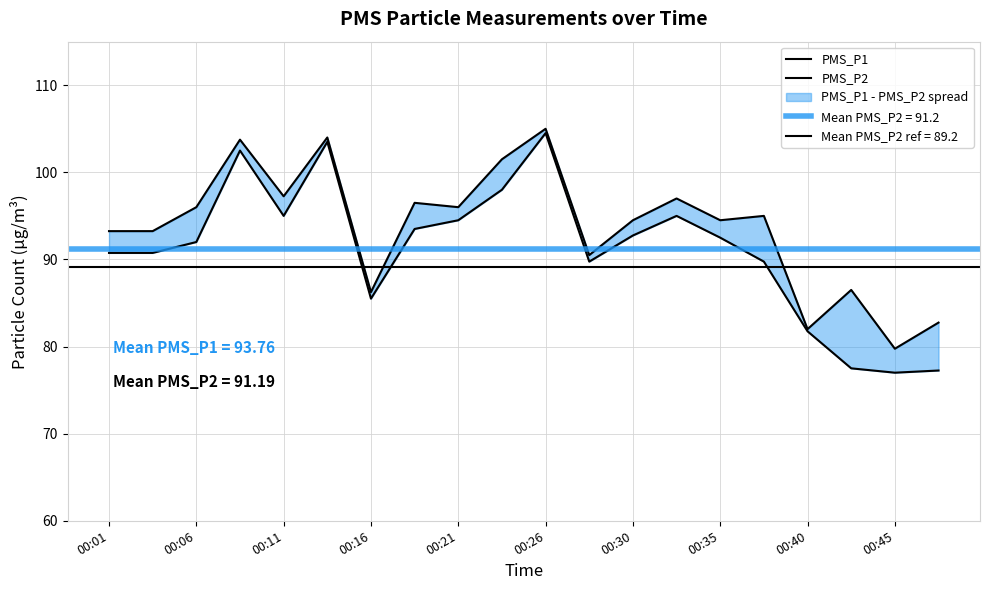

What is the maximum value for PMS_P2?

104.5